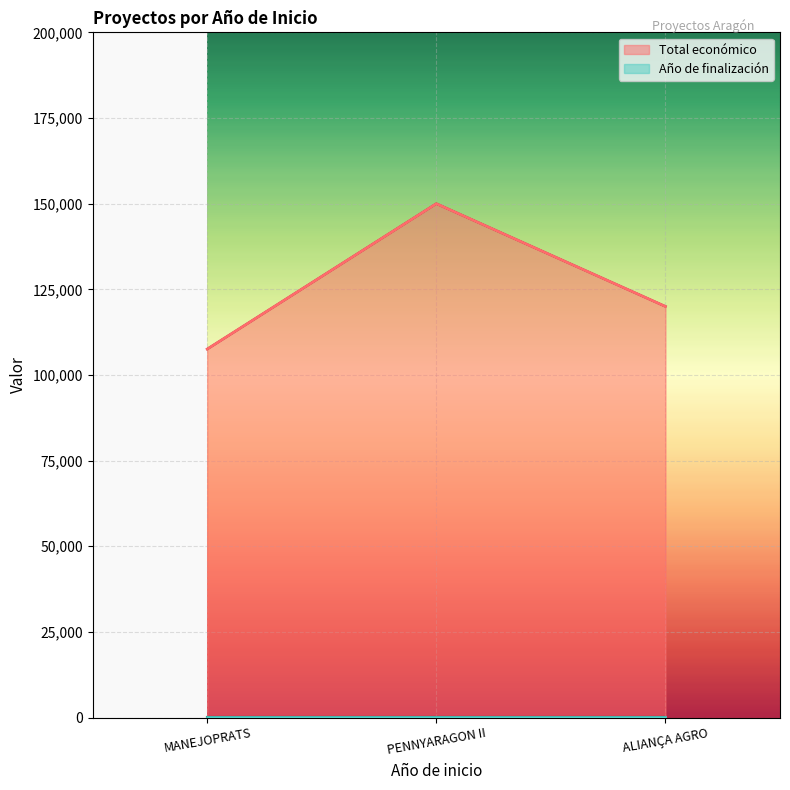

What is the value of the Total económico point at the 2nd from the left?

150000